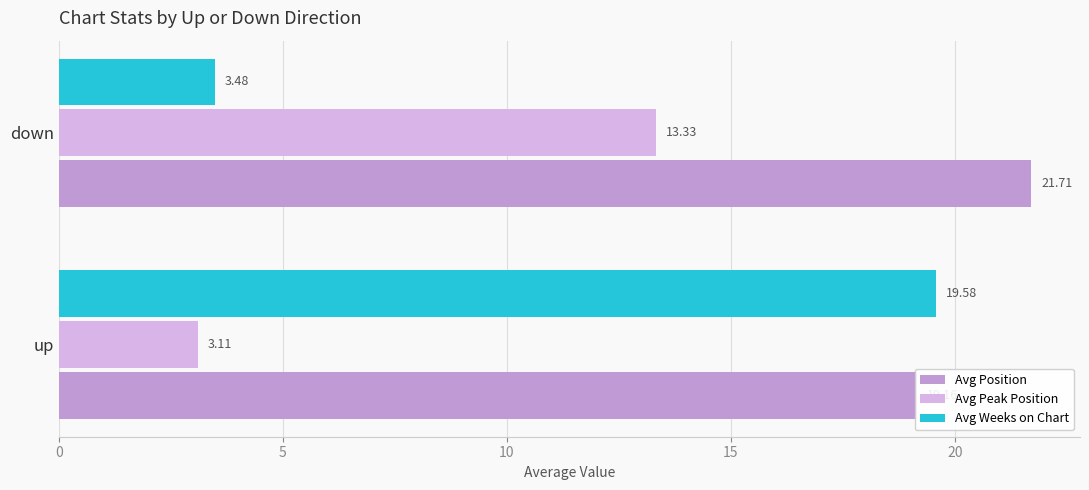

What is the highest value of the Avg Weeks on Chart series?

19.6